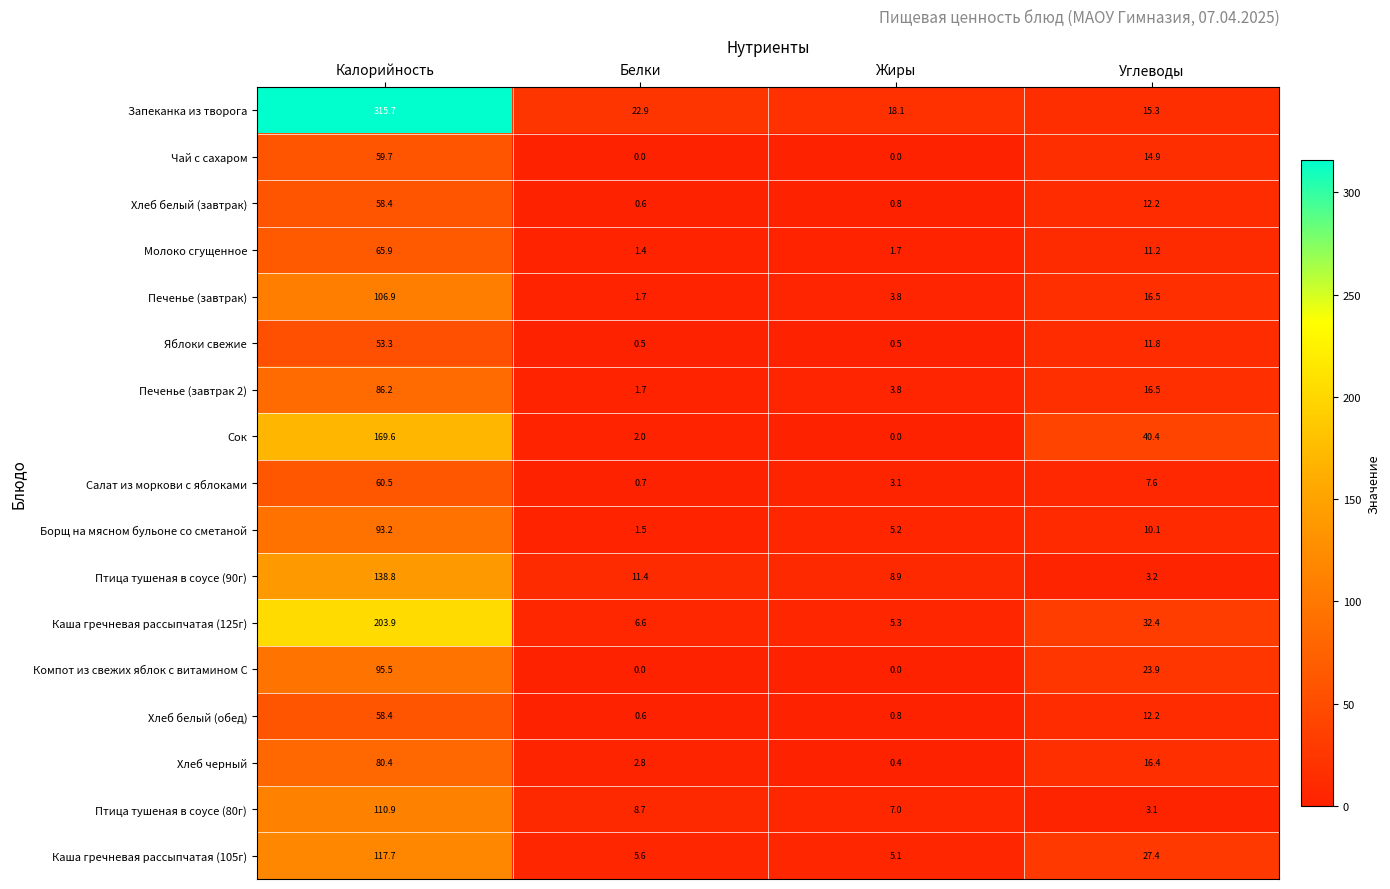

At how many categories does at least one series exceed 164?

1